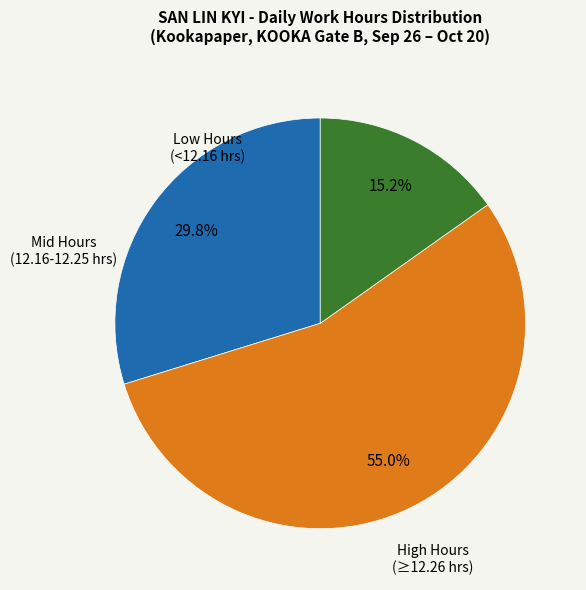

Is there any slice that represents more than half of the pie?

Yes